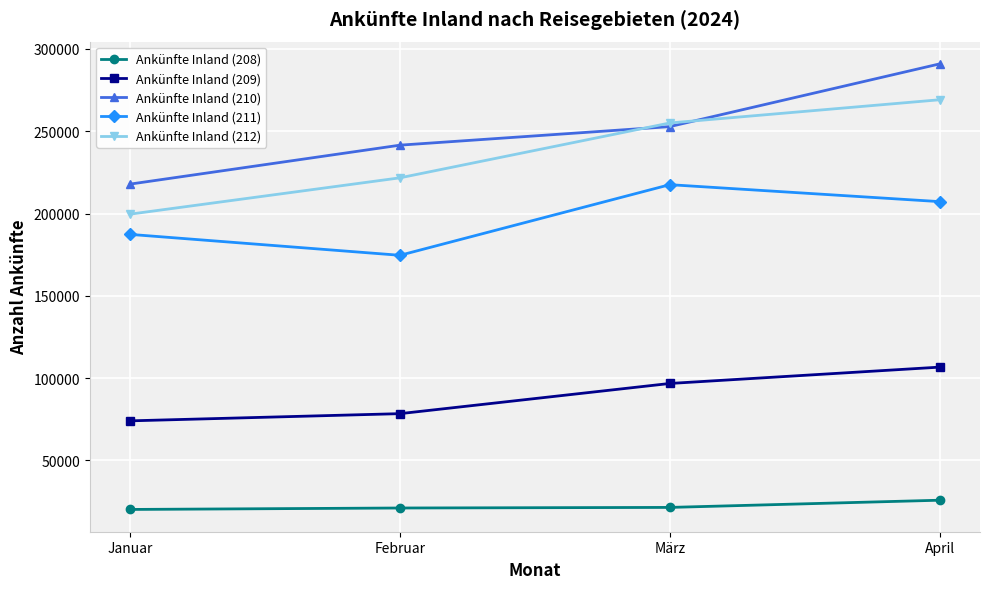

What is the difference between the Ankünfte Inland (209) values at Februar and März?

18334